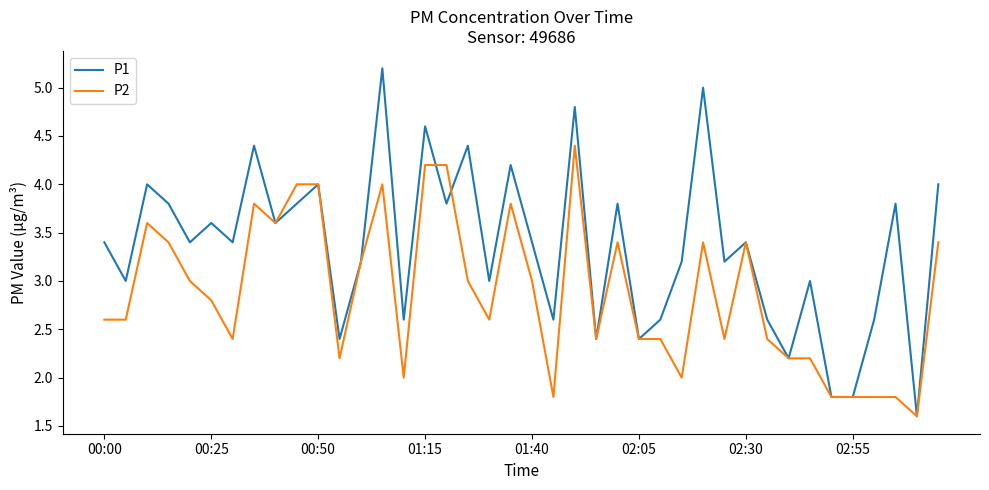

Count the number of categories in the chart.

40